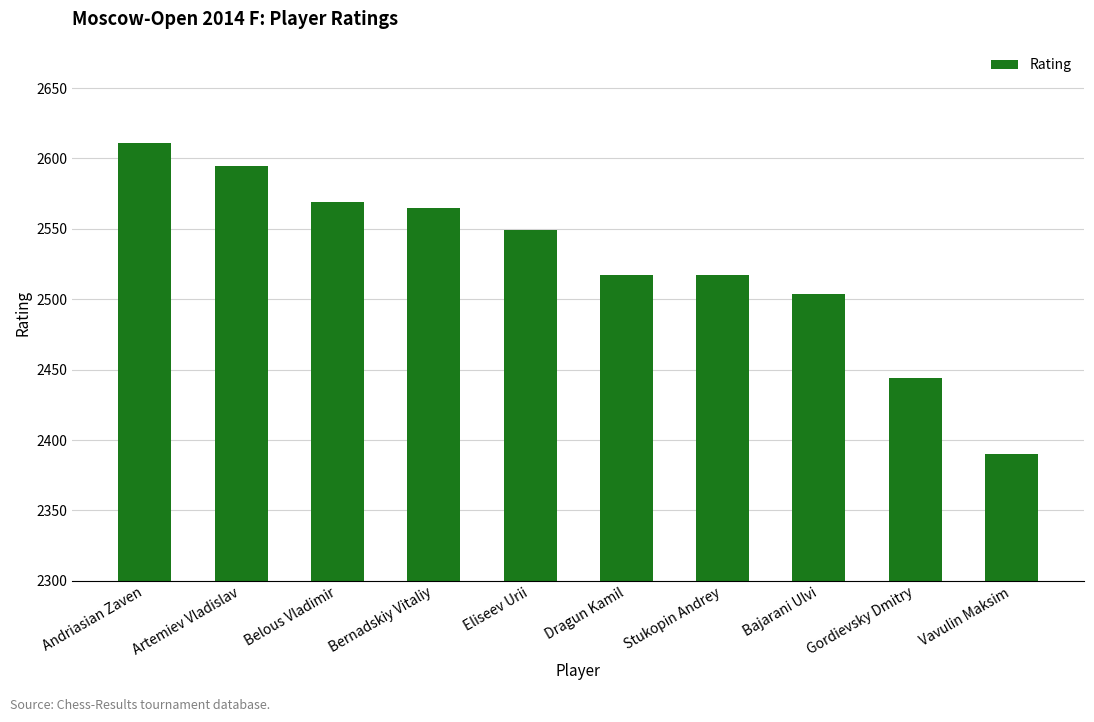

What is the label of the 5th bar from the left?

Eliseev Urii